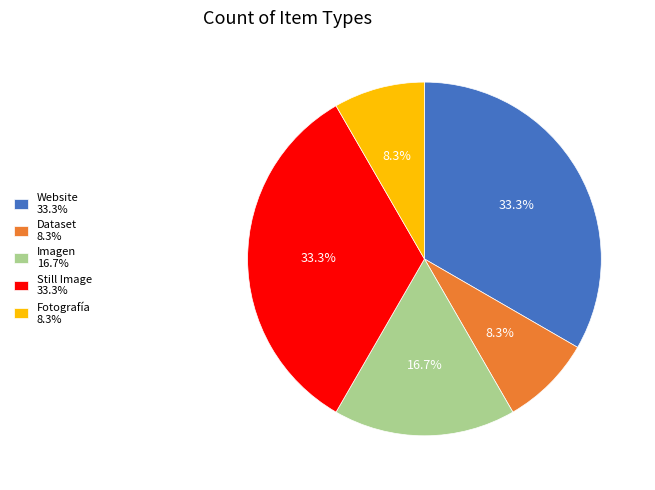

To the nearest percent, what is the average slice percentage?

20%